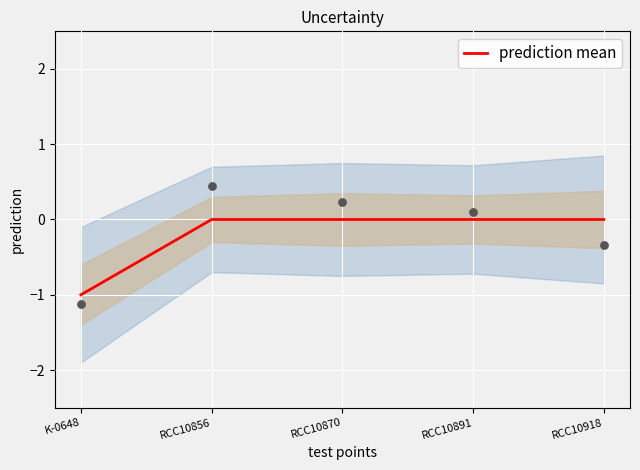

What is the change in value from K-0648 to RCC10891?

+1